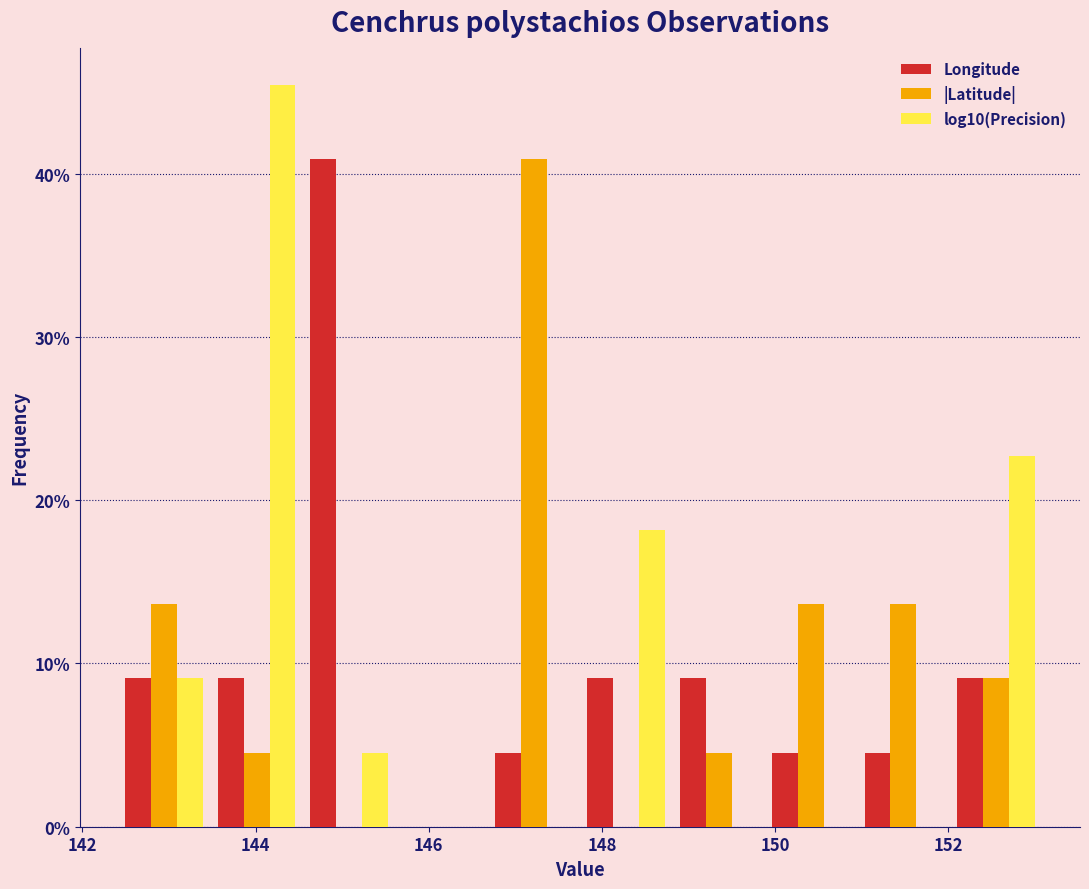

Reading left to right, transcribe this chart: for each range on the x-axis, give the height of each series' bar. Neither the bar edges nor the heights are printed on the chart, so give them approximately, as read against the axes.

142.4 to 143.4: Longitude=9	|Latitude|=14	log10(Precision)=9
143.4 to 144.6: Longitude=9	|Latitude|=5	log10(Precision)=45
144.6 to 145.6: Longitude=41	|Latitude|=0	log10(Precision)=5
145.6 to 146.6: Longitude=0	|Latitude|=0	log10(Precision)=0
146.6 to 147.8: Longitude=5	|Latitude|=41	log10(Precision)=0
147.8 to 148.8: Longitude=9	|Latitude|=0	log10(Precision)=18
148.8 to 149.8: Longitude=9	|Latitude|=5	log10(Precision)=0
149.8 to 151.0: Longitude=5	|Latitude|=14	log10(Precision)=0
151.0 to 152.0: Longitude=5	|Latitude|=14	log10(Precision)=0
152.0 to 153.0: Longitude=9	|Latitude|=9	log10(Precision)=23